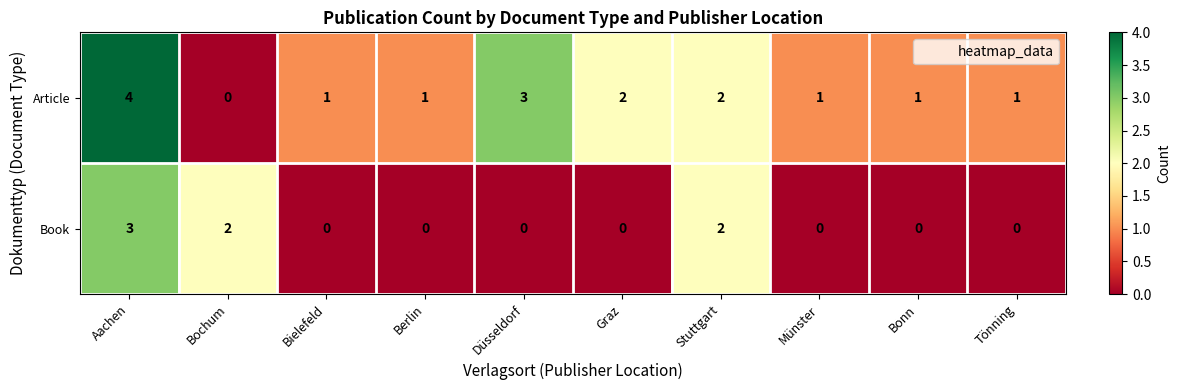

Count the Book values in the range 0 to 2.

9